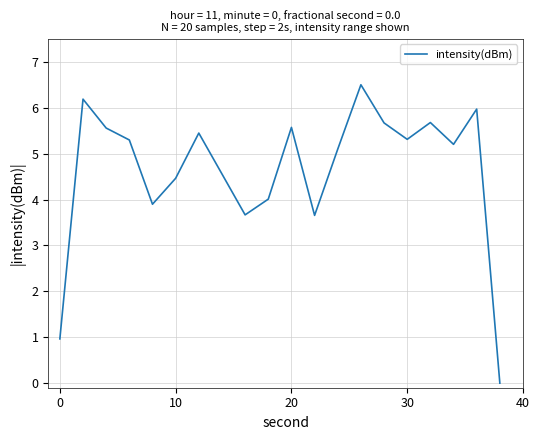

What is the difference between the second highest and second lowest values?

5.2